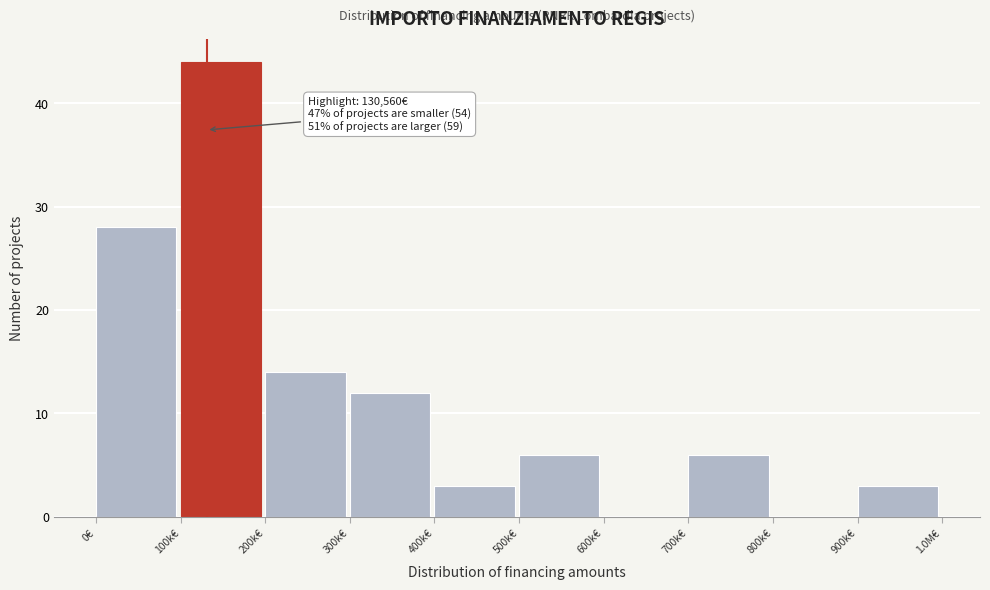

Reading left to right, list all the values displayed in this chart.

0€=28	100k€=44	200k€=14	300k€=12	400k€=3	500k€=6	600k€=0	700k€=6	800k€=0	900k€=3